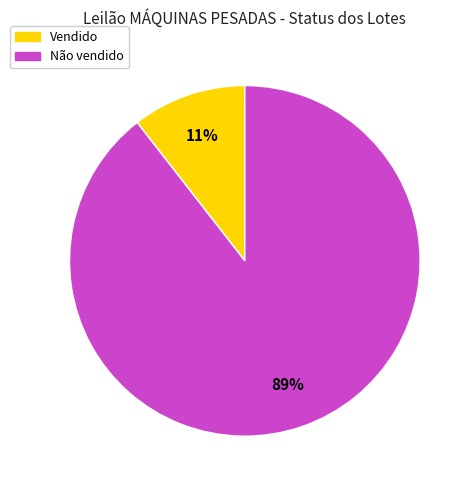

How many segments does this pie chart have?

2